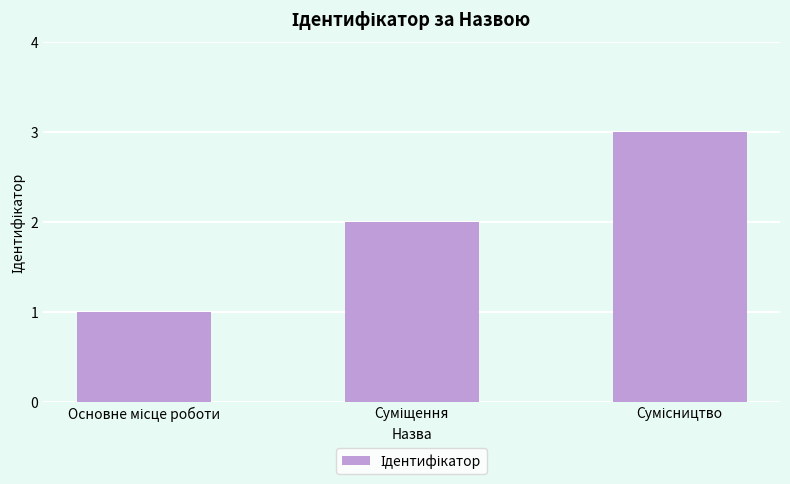

Reading left to right, what are all the values shown in this chart?

1	2	3